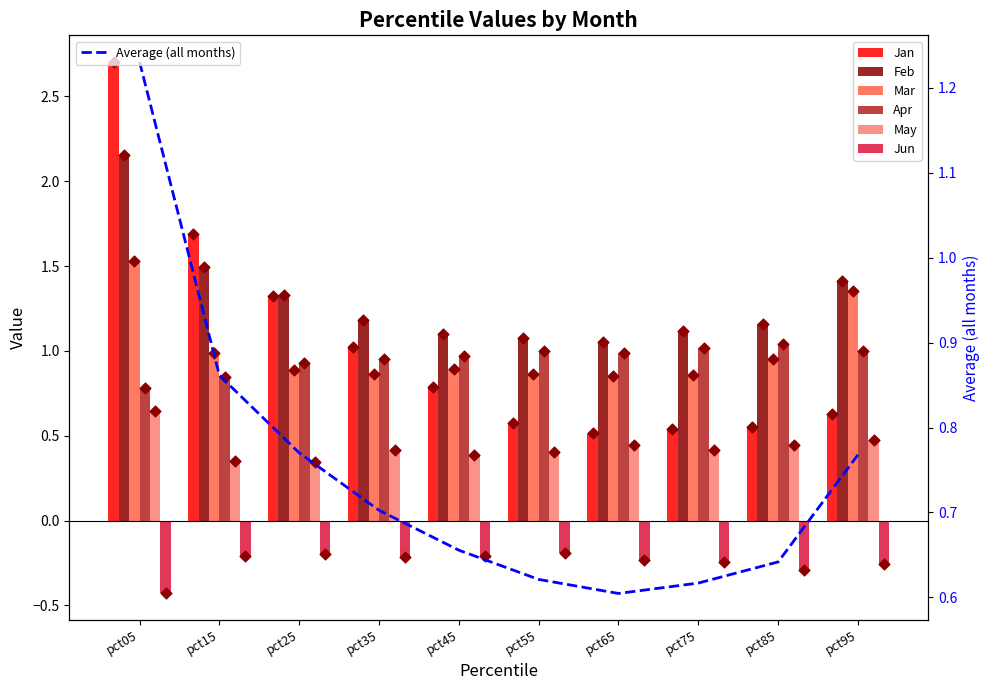

Which series contains the highest Y value?

Jan